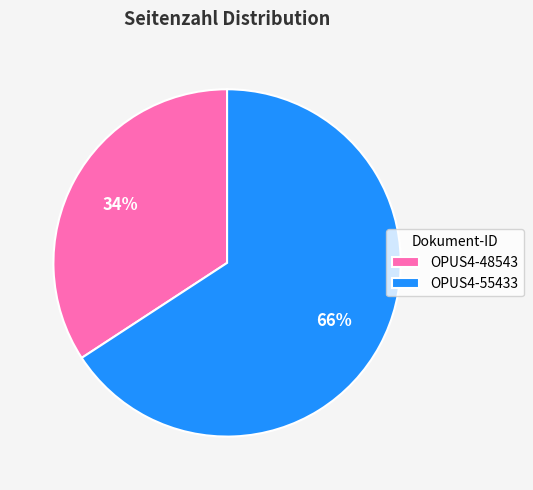

Do OPUS4-55433 and OPUS4-48543 together represent more than half of the pie?

Yes